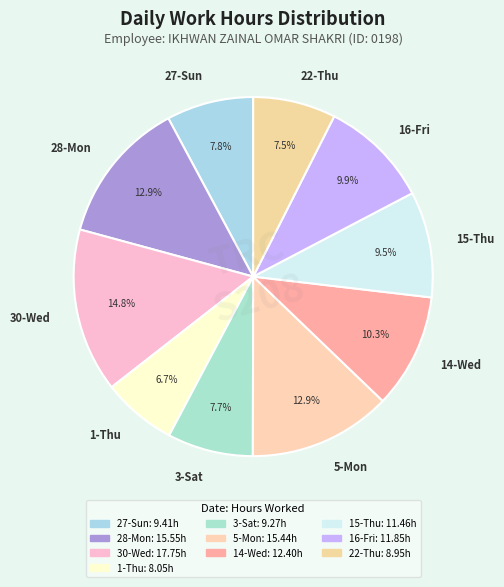

To the nearest percent, what is the average slice percentage?

10%